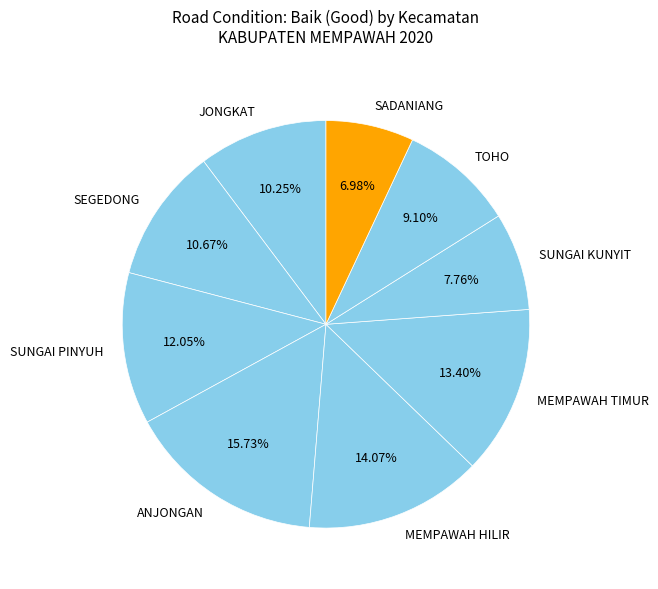

How many slices are in this pie chart?

9